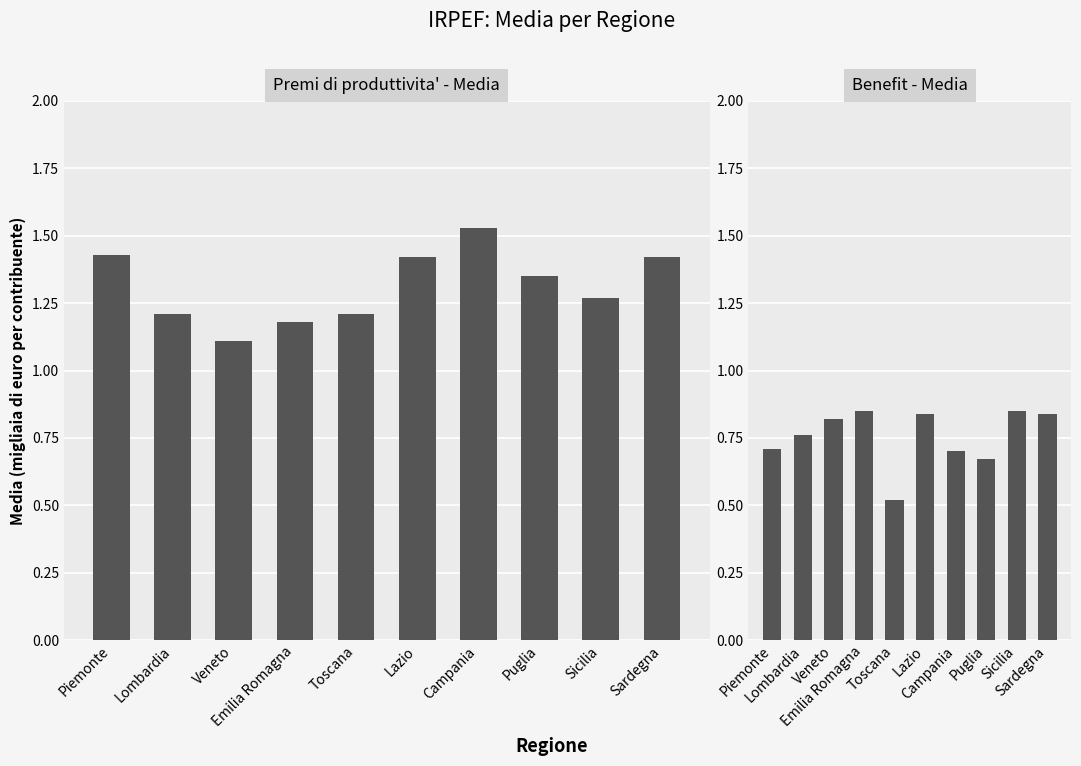

List the labels in order of Benefit - Media value, smallest first.

Toscana, Puglia, Campania, Piemonte, Lombardia, Veneto, Lazio, Sardegna, Emilia Romagna, Sicilia